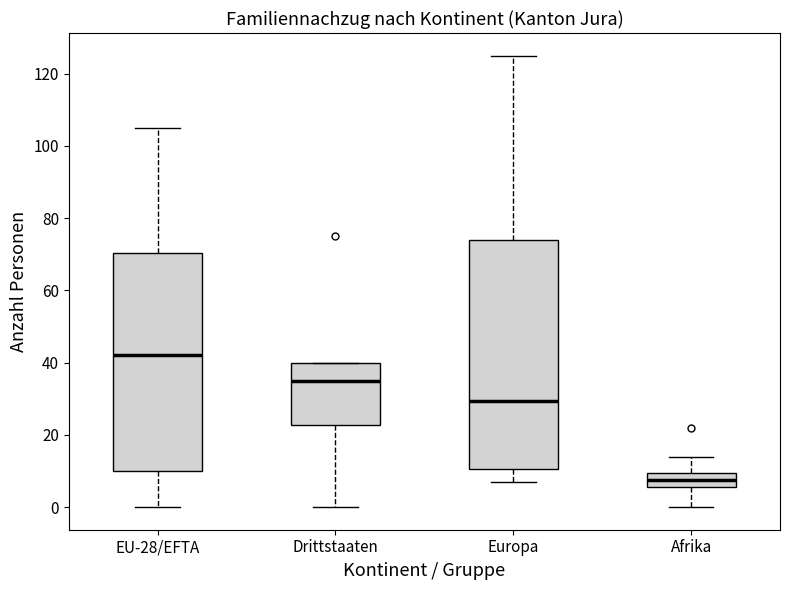

Reading left to right, read every box against the y-axis: the position of its median line, the range the box covers, and the ends of its whiskers. The values are not printed on the chart, so give them approximately, as read against the axis.

EU-28/EFTA: median 42, box 10 to 70, whiskers 0 to 106
Drittstaaten: median 36, box 22 to 40, whiskers 0 to 40
Europa: median 30, box 10 to 74, whiskers 8 to 126
Afrika: median 8, box 6 to 10, whiskers 0 to 14